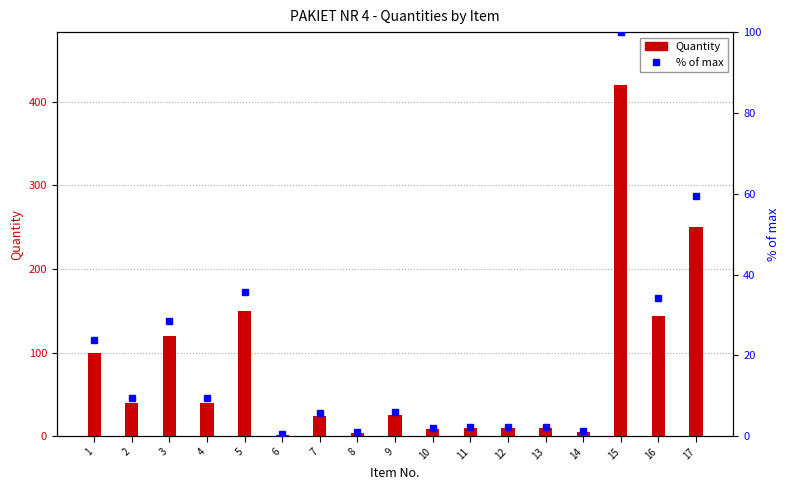

List the labels in order of Quantity value, smallest first.

6, 8, 14, 10, 11, 12, 13, 7, 9, 2, 4, 1, 3, 16, 5, 17, 15